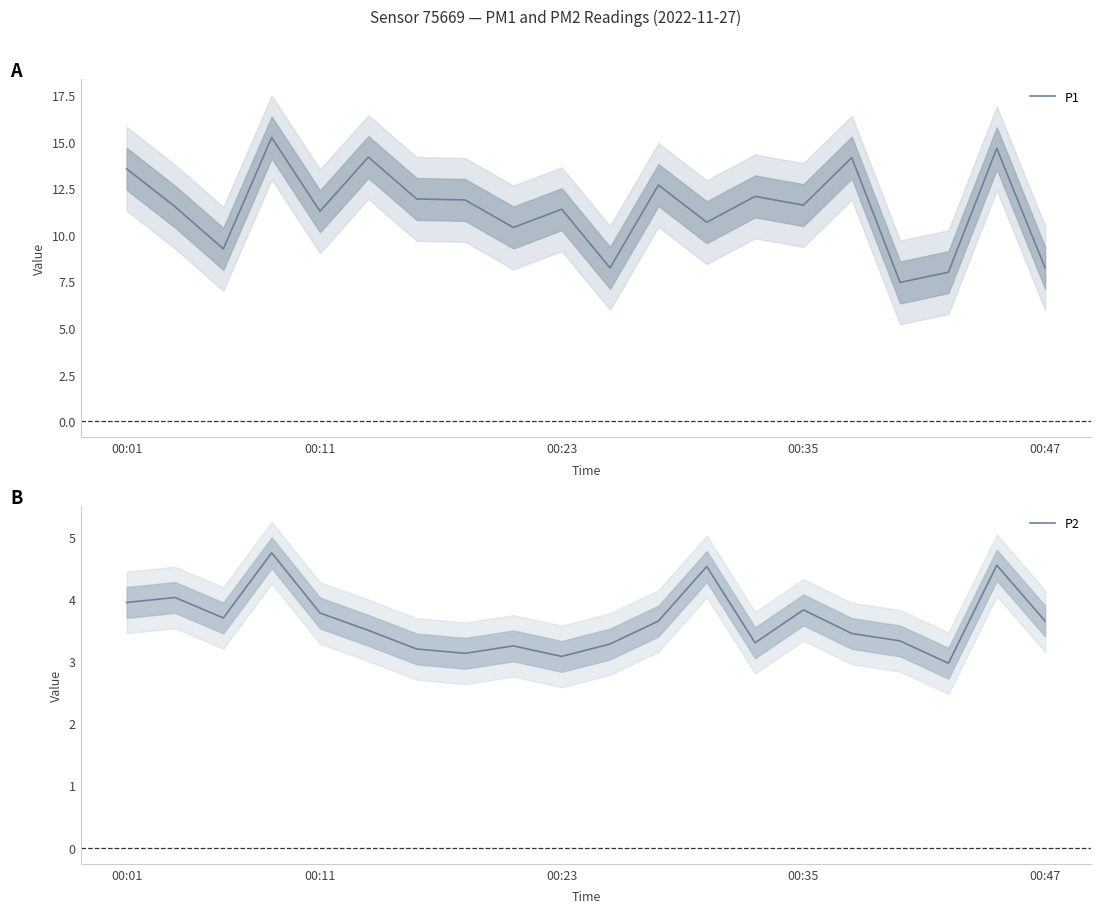

Is it true that P1 equals 14.2 at 5?

True